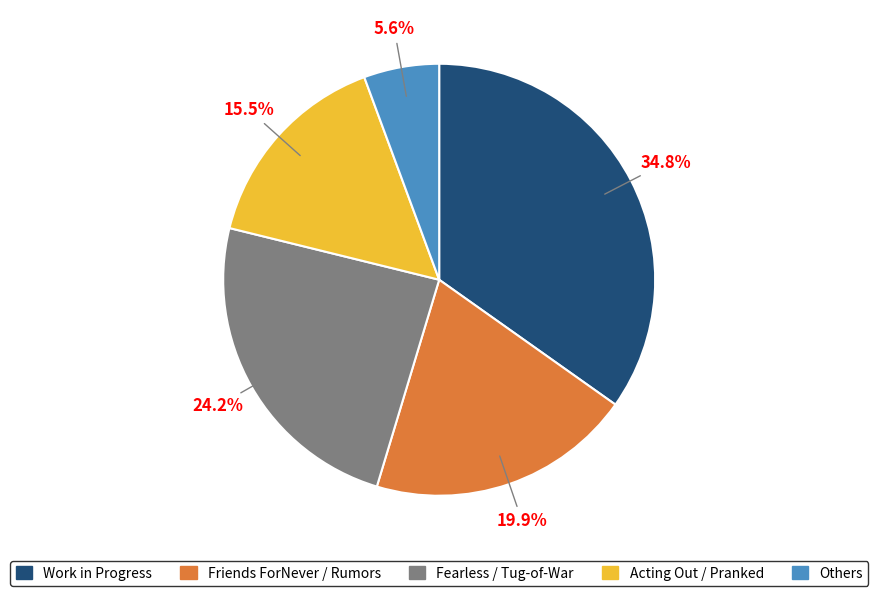

Does any single category account for the majority?

No